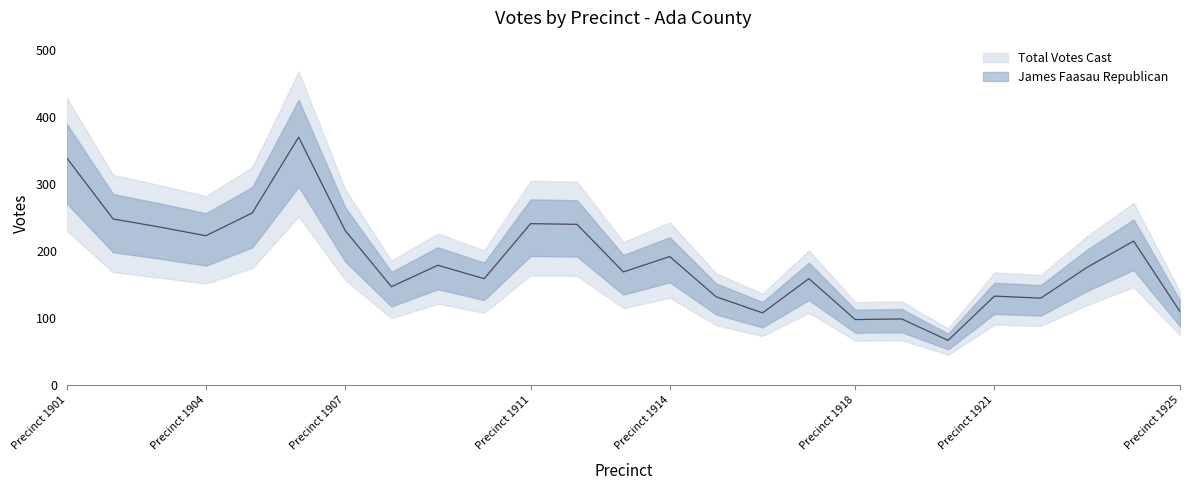

What is the minimum value shown in the chart?

67